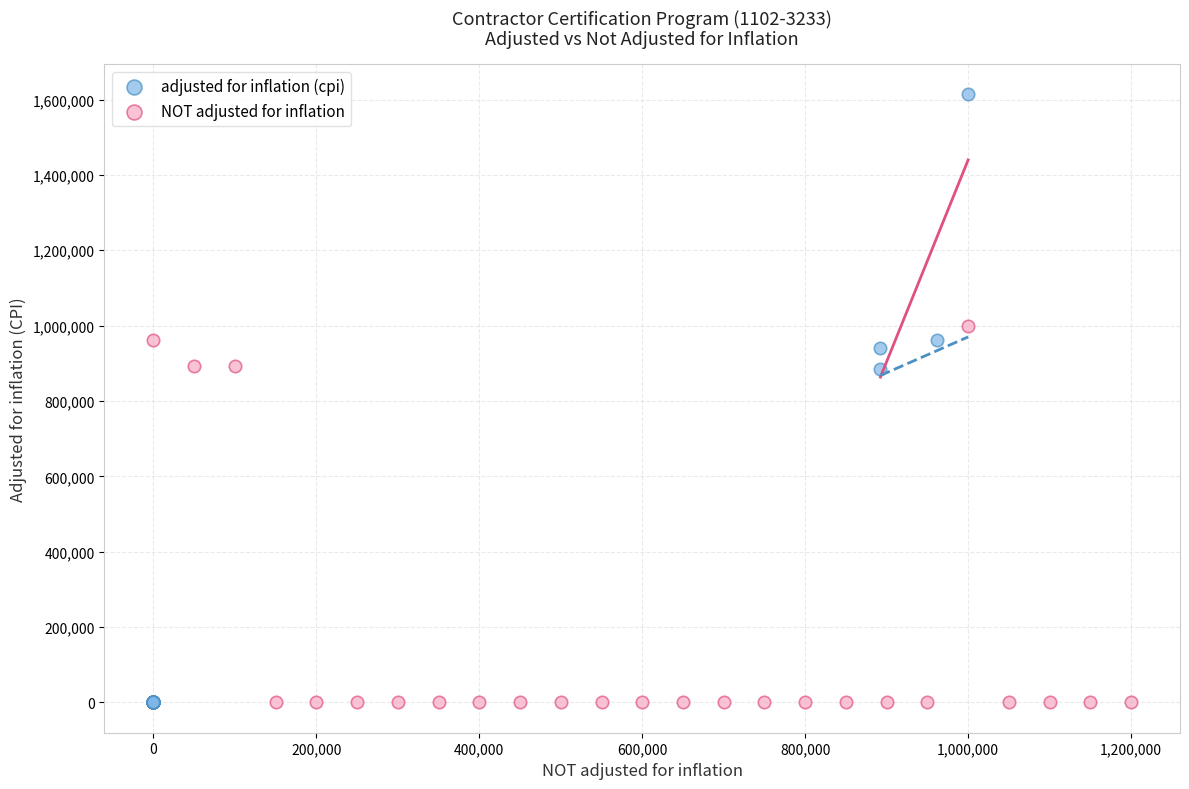

Which series has the largest Y range (max minus min)?

adjusted for inflation (cpi)